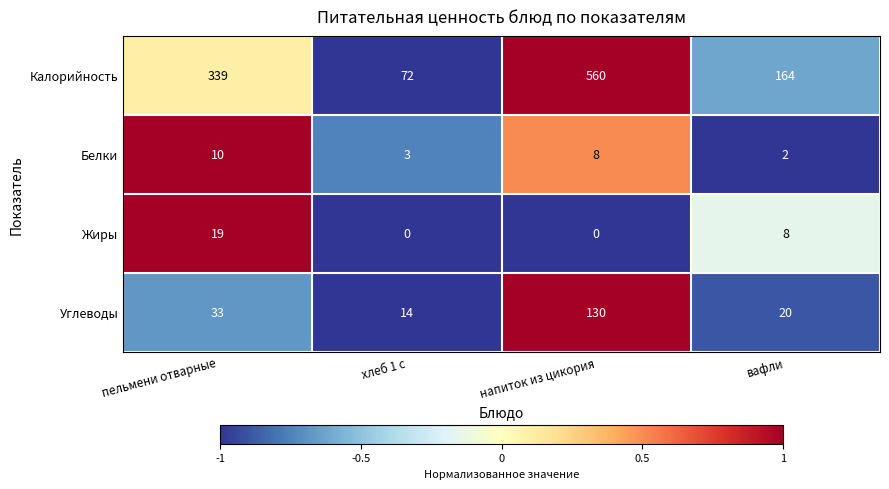

List the series in order of their peak value, highest first.

Калорийность, Углеводы, Жиры, Белки